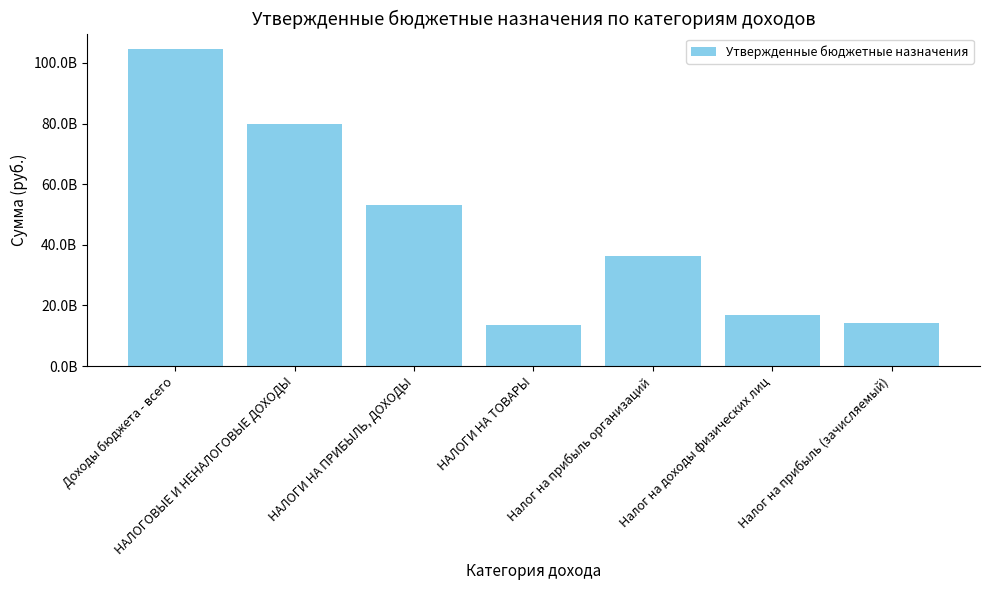

Which label corresponds to the largest value in the chart?

Доходы бюджета - всего